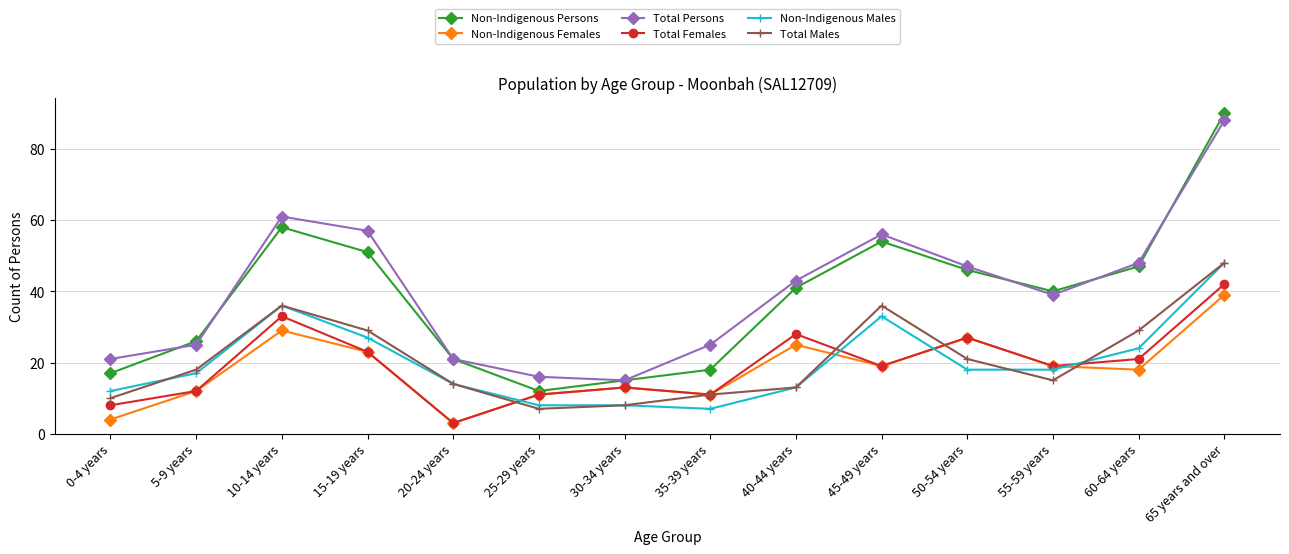

At which label is Non-Indigenous Persons closest to 51?

15-19 years